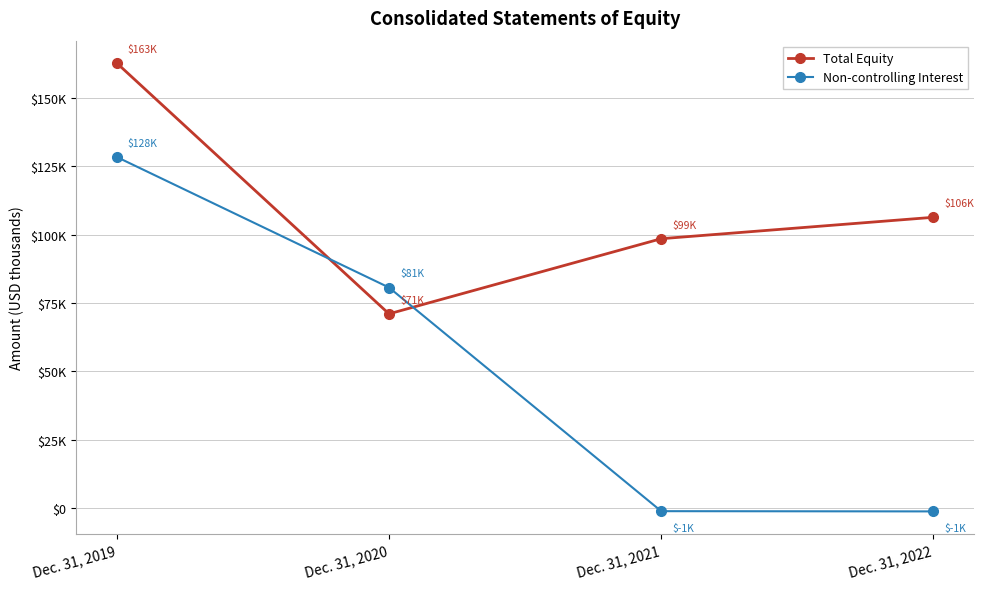

Rank the series by their average value, from highest to lowest.

Total Equity, Non-controlling Interest